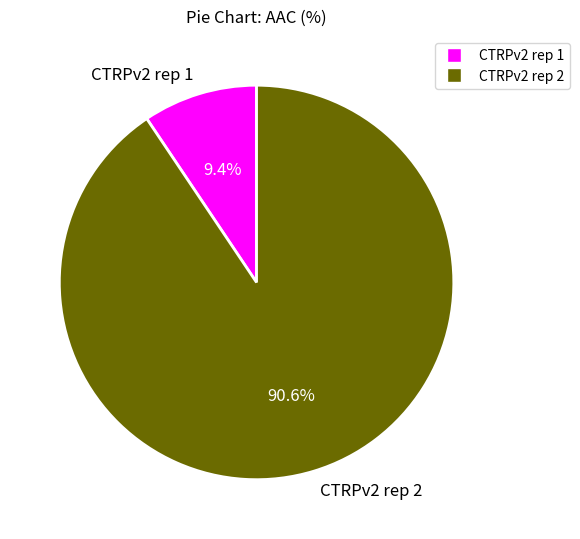

Is there a majority slice in this chart?

Yes